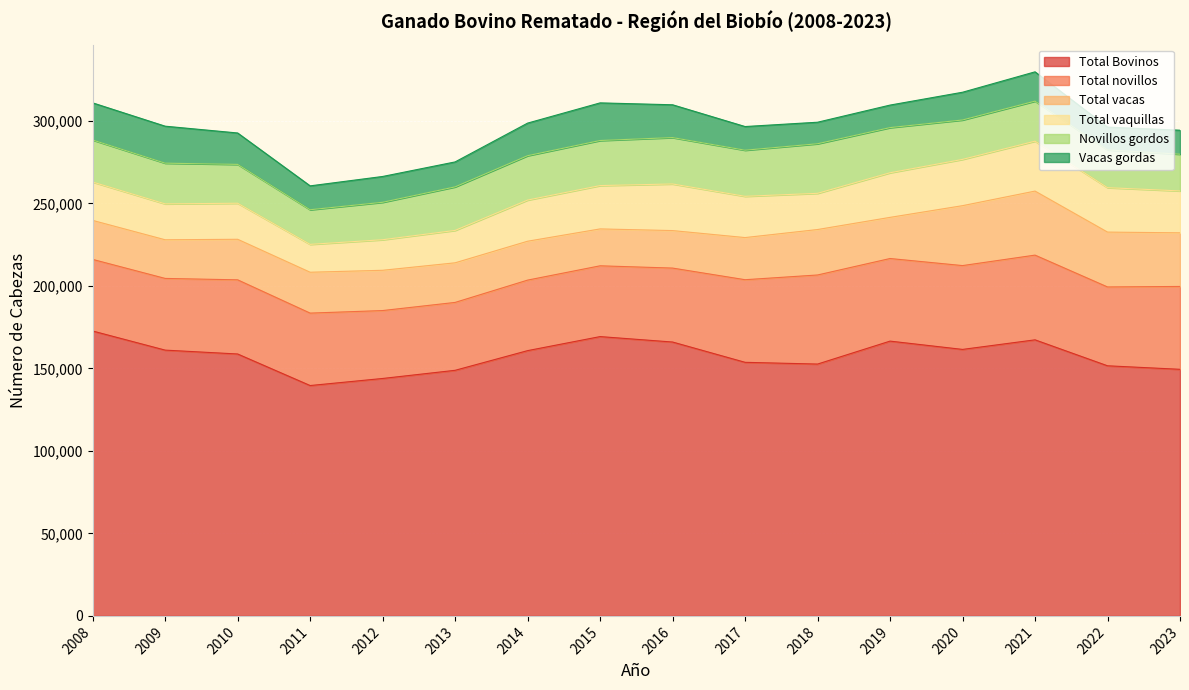

How many lines are shown in the chart?

6